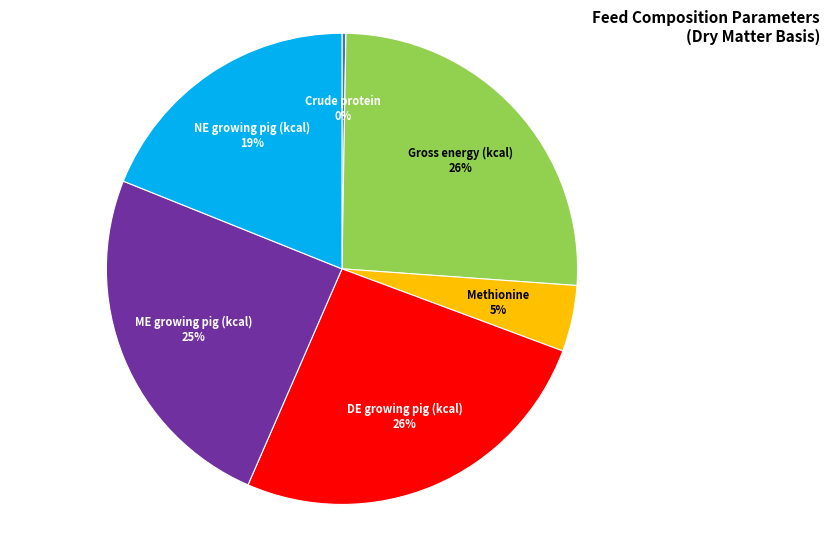

Is it true that Methionine is 5% of the pie?

True